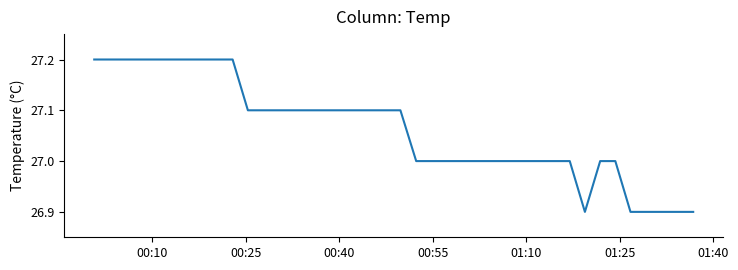

What is the difference between the maximum and minimum values?

0.3